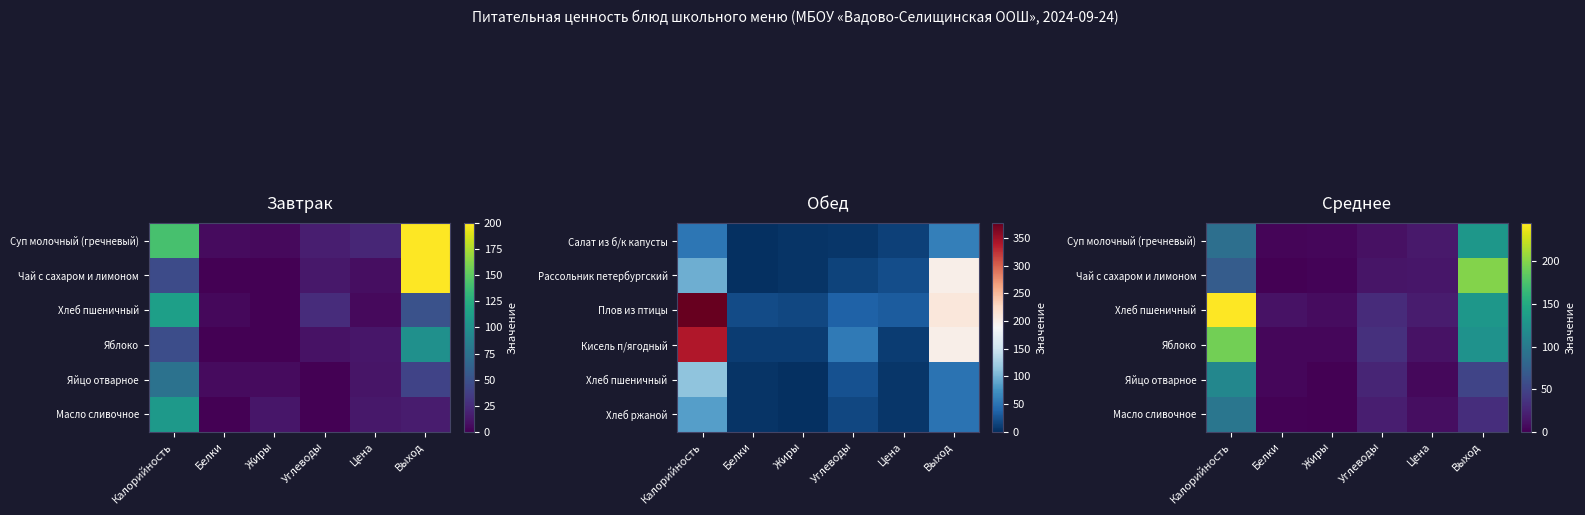

Which has a higher value, Белки or Жиры?

Жиры